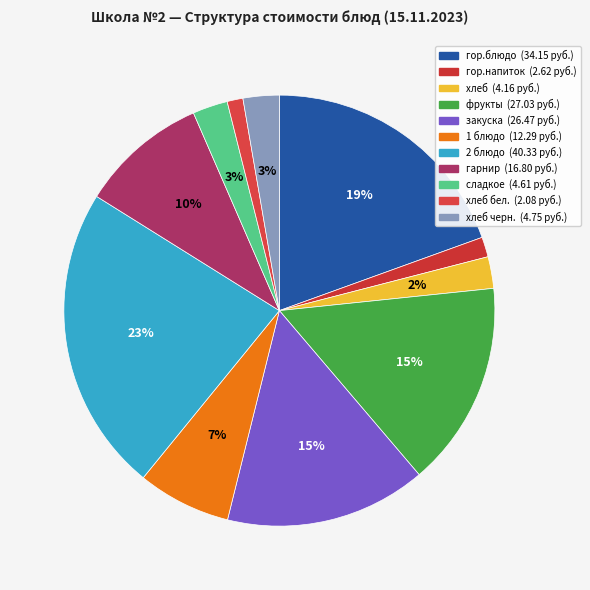

How many segments does this pie chart have?

11